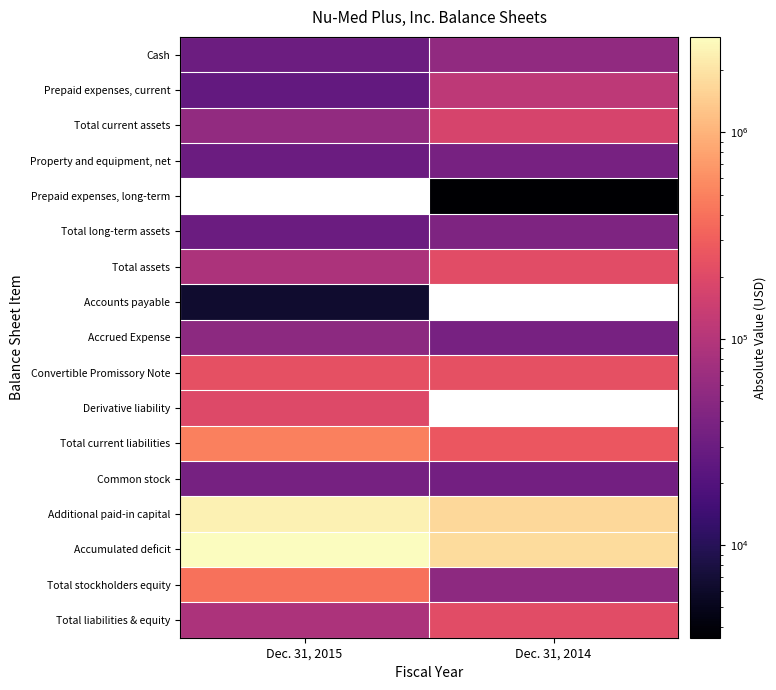

What is the minimum value shown in the chart?

3561.0